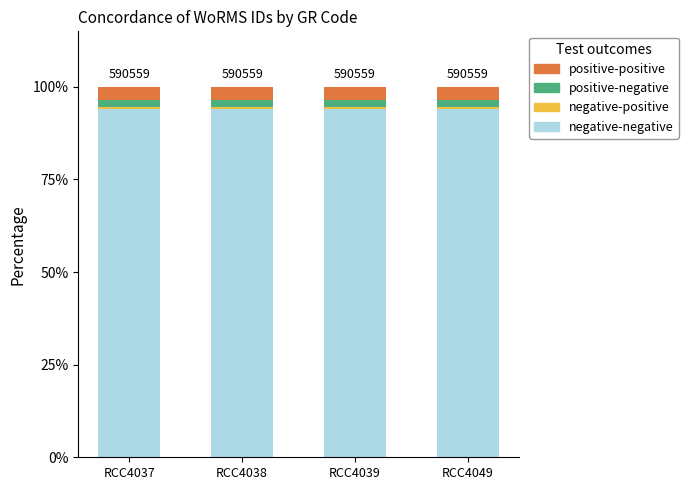

What is the highest value of the negative-negative series?

94.0